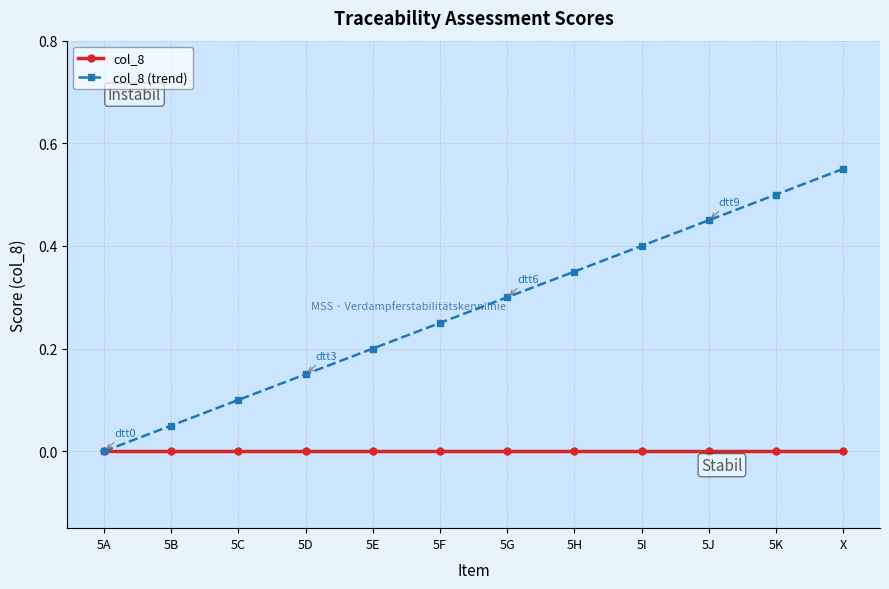

Which series changed the most between 5B and 5E?

col_8 (trend)